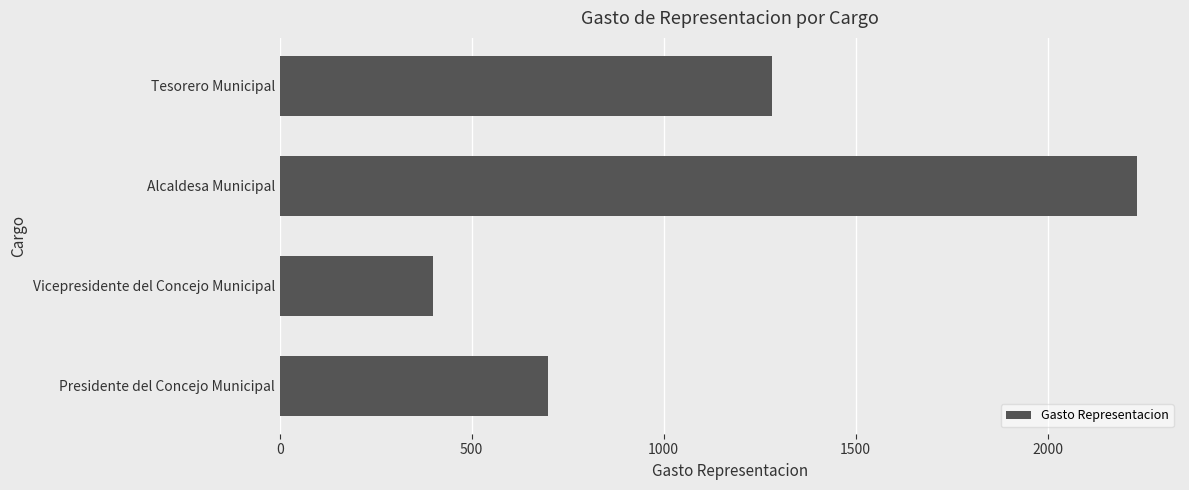

What is the sum of all values?

4616.7